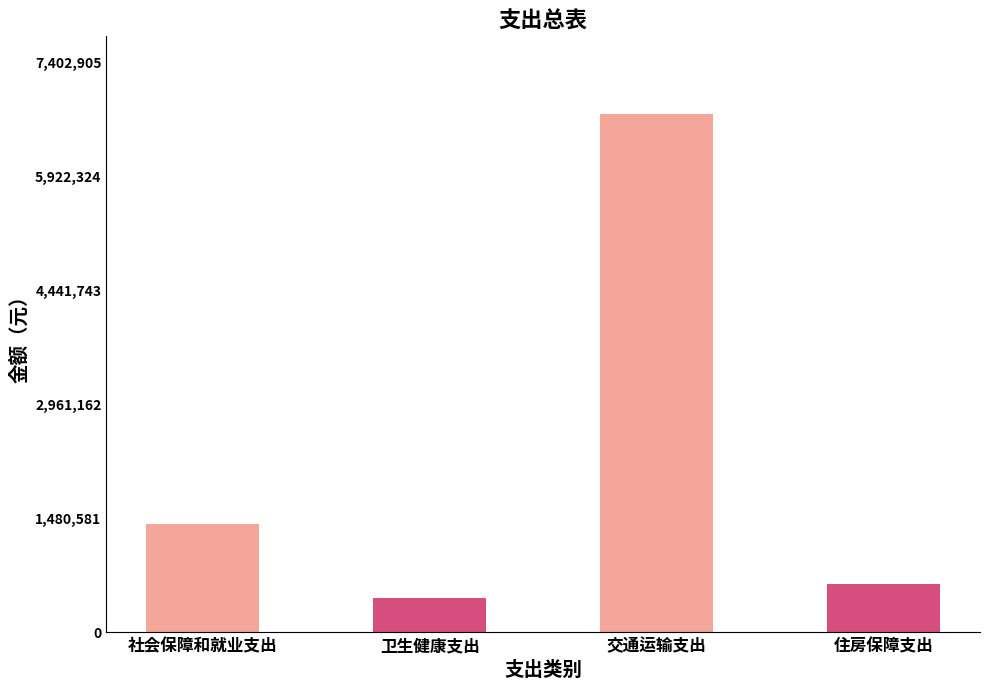

Which category has the highest value across all series?

交通运输支出